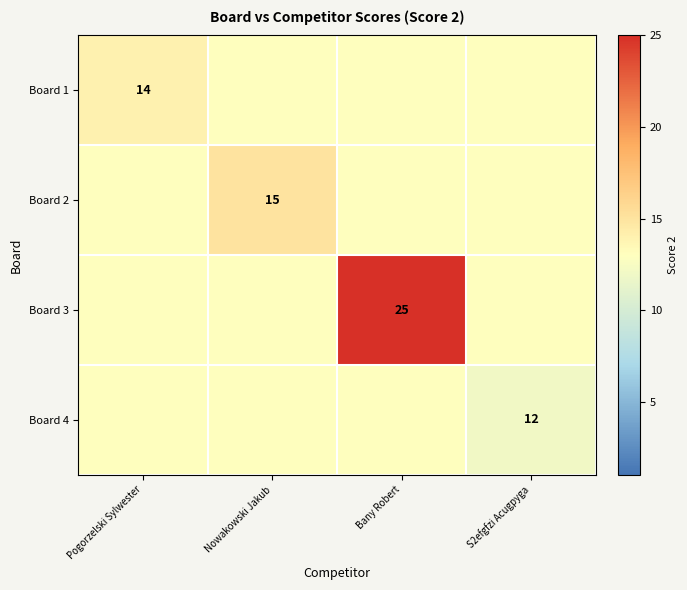

At which category is the sum across all series the highest?

Bany Robert